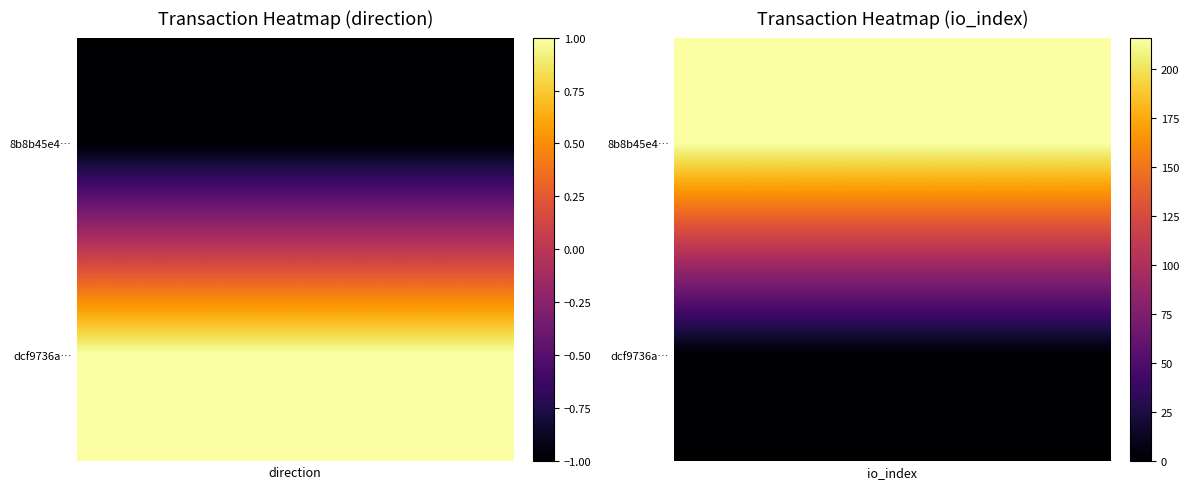

The dcf9736a759beacb8db4bc212348c0f6a8a006f series shows 0 at 1. True or false?

True